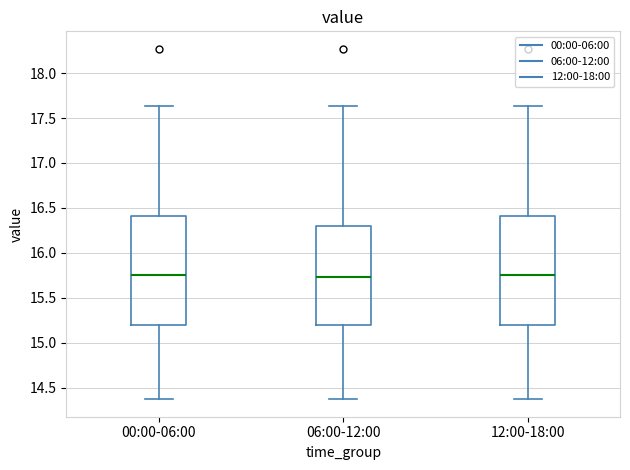

Where does the lower whisker of the box for 12:00-18:00 end on the y-axis? The values are not printed on the chart, so give them approximately, as read against the axis.

14.35